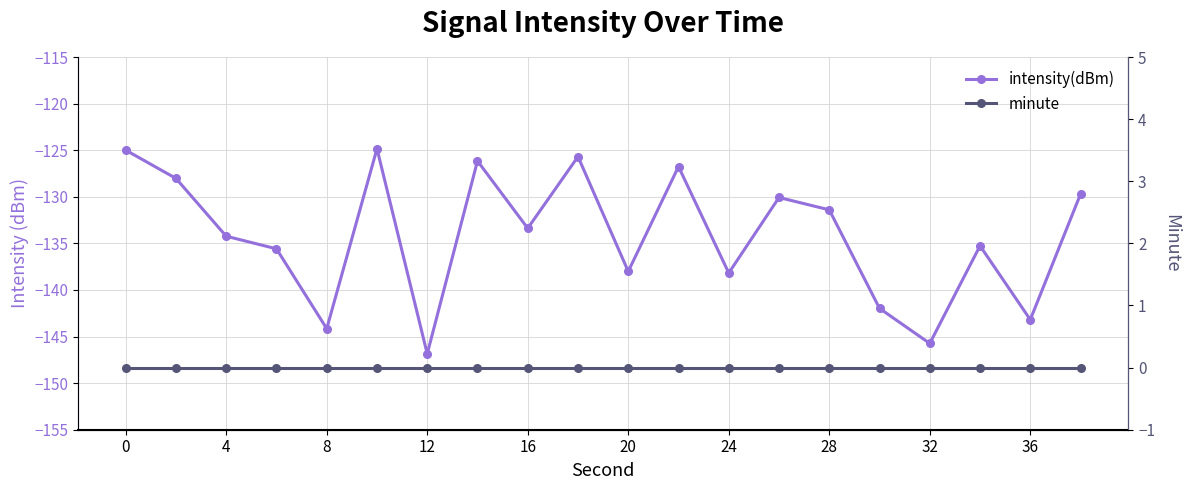

Count the number of categories in the chart.

20